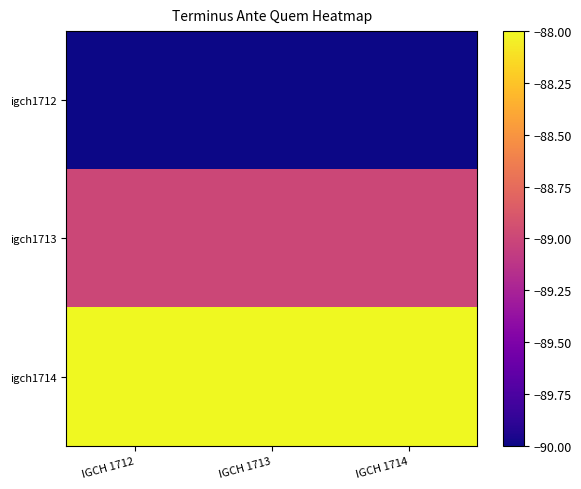

Count the number of data series in this chart.

3